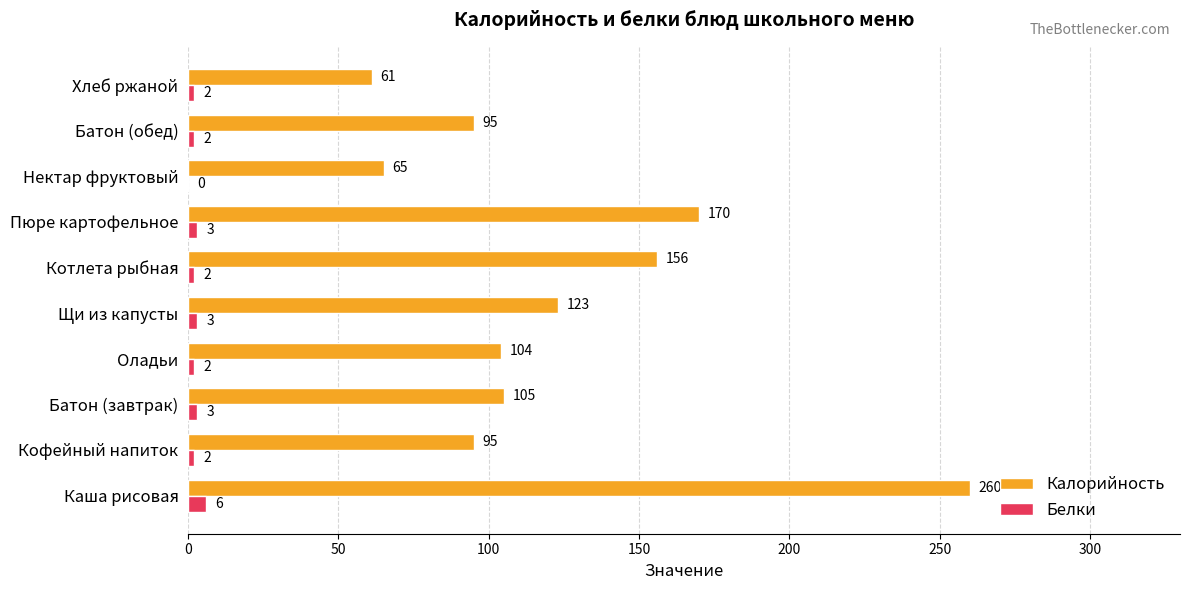

What is the sum of the Калорийность values at Хлеб ржаной and Батон (обед)?

156